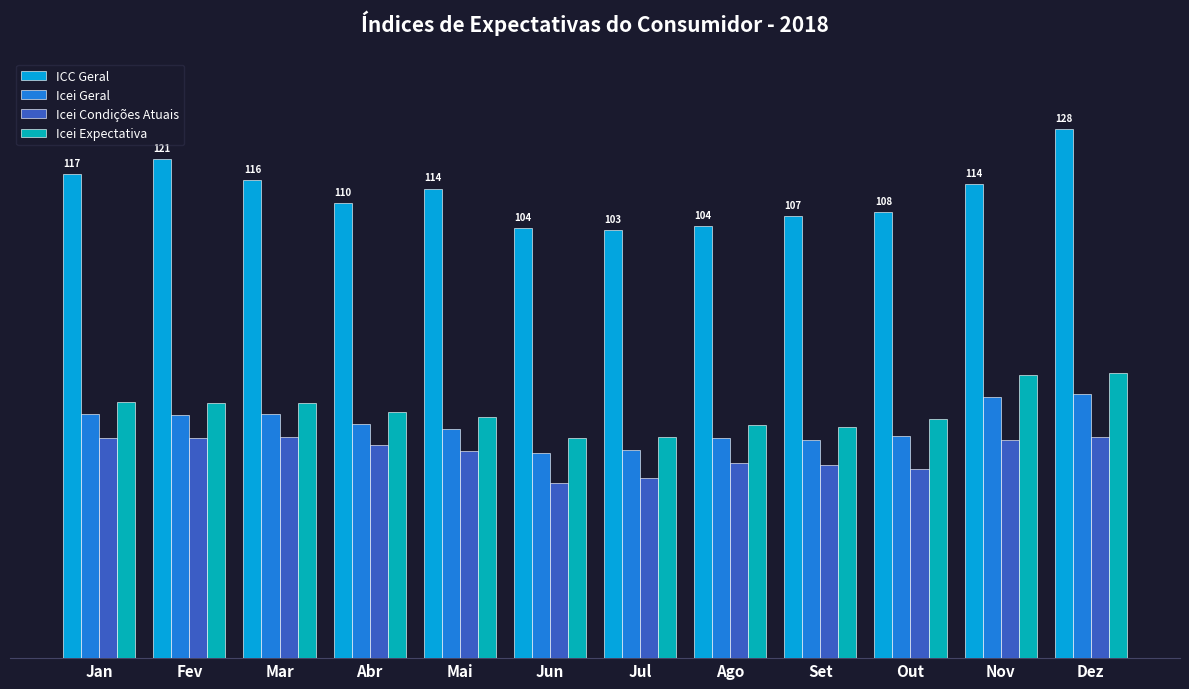

What is the total value across all series at Mai?

277.3